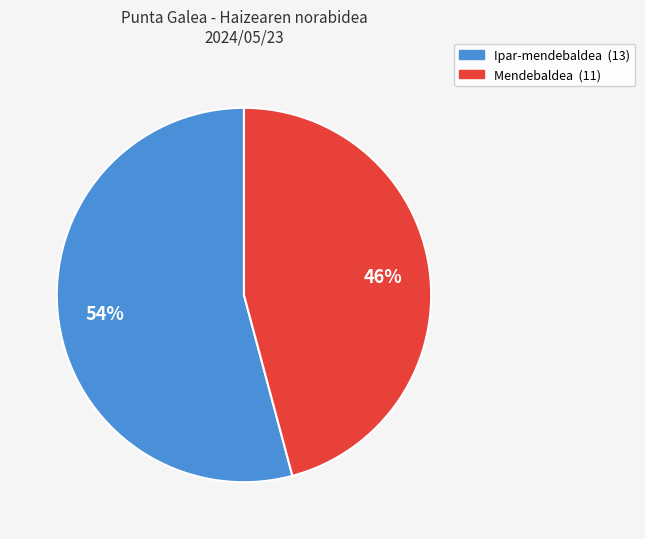

Approximately how many times larger is the value at Ipar-mendebaldea compared to Mendebaldea?

1.2